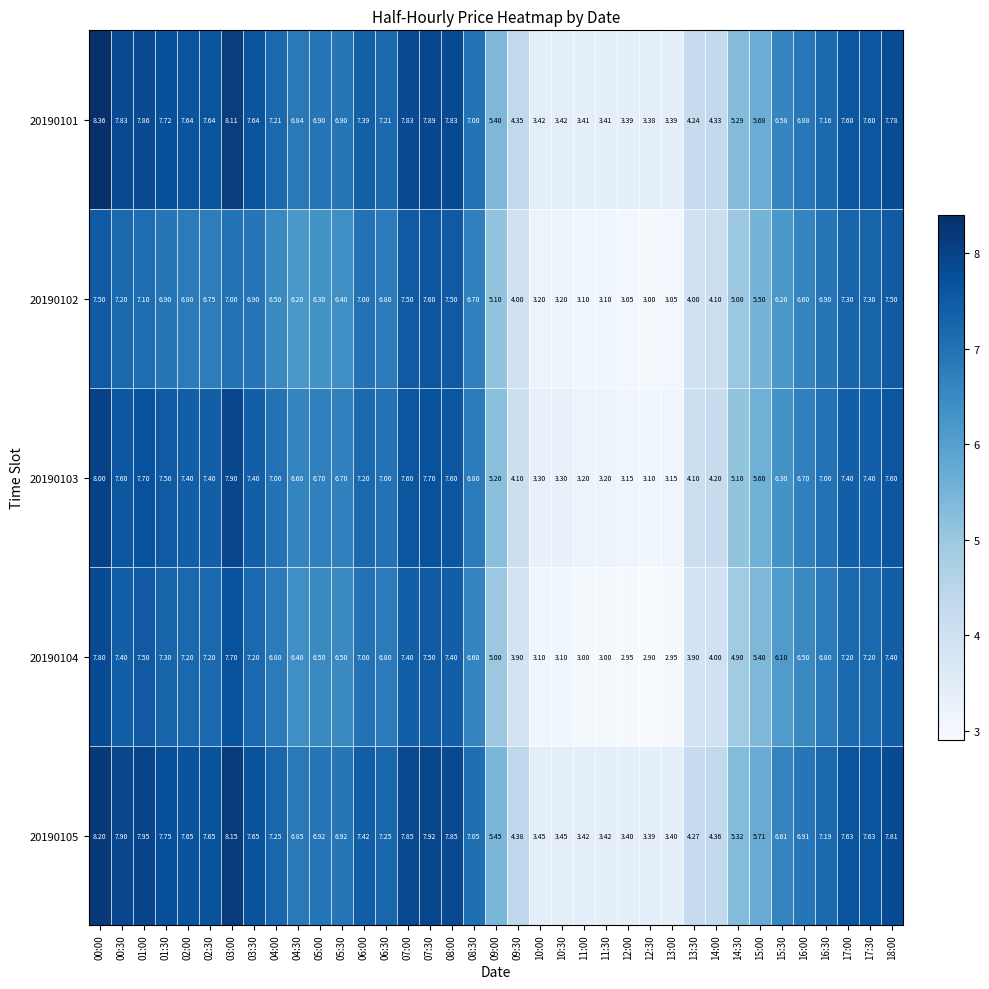

Is the value of 20190101 at 00:00 greater than the value of 20190102 at 10:30?

Yes